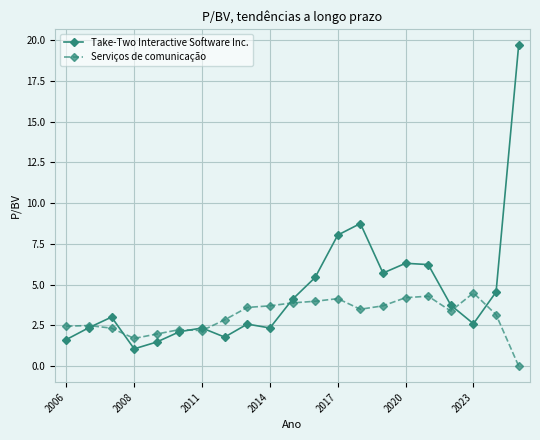

What is the highest value of the Take-Two Interactive Software Inc. series?

19.7